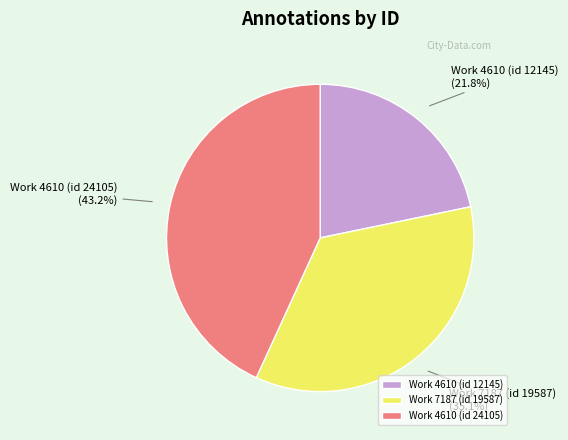

Which category has the biggest portion of the pie?

Work 4610 (id 24105)